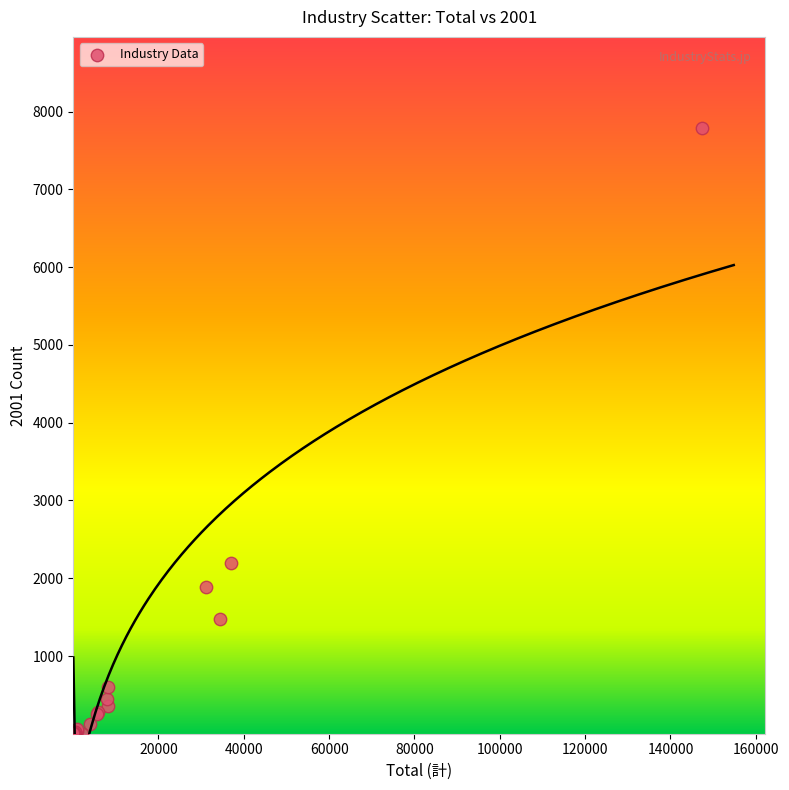

What Y value in the scatter plot is closest to 3896?

2202